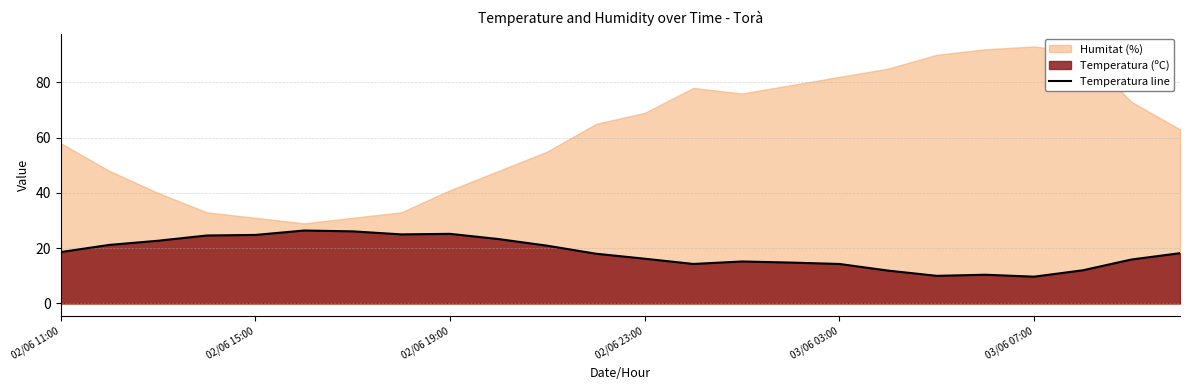

The Temperatura line series shows 18.6 at 02/06 11:00. True or false?

True